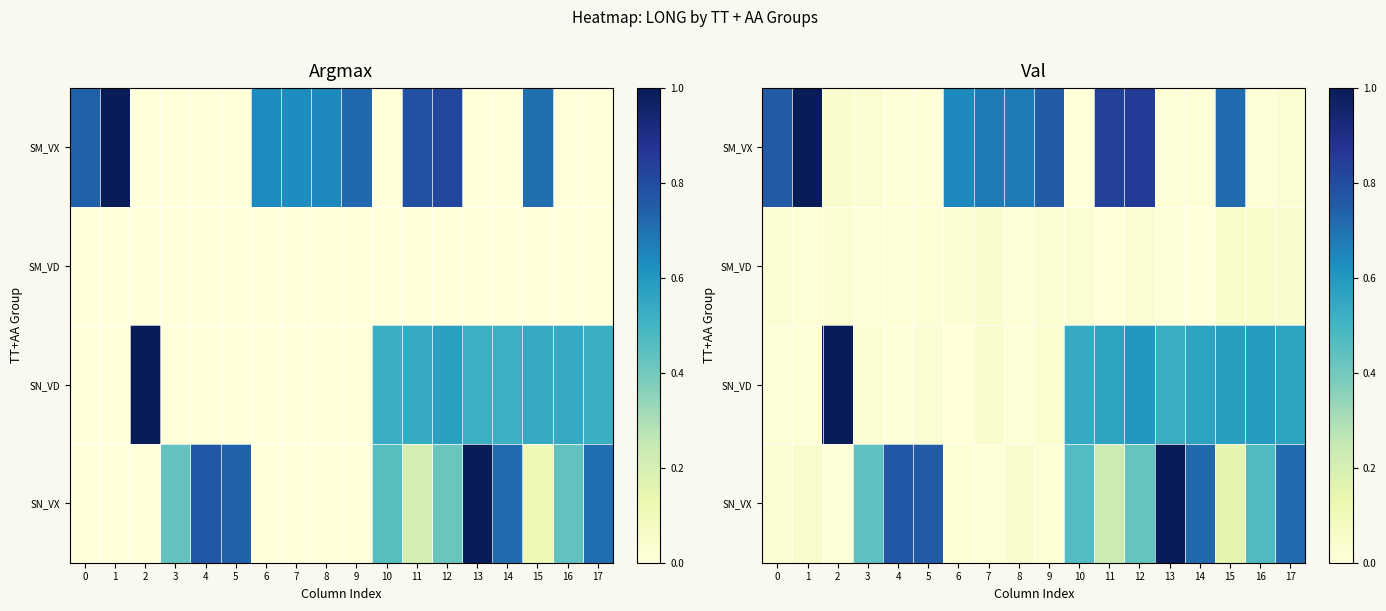

At which label does SN_VX reach its minimum?

2